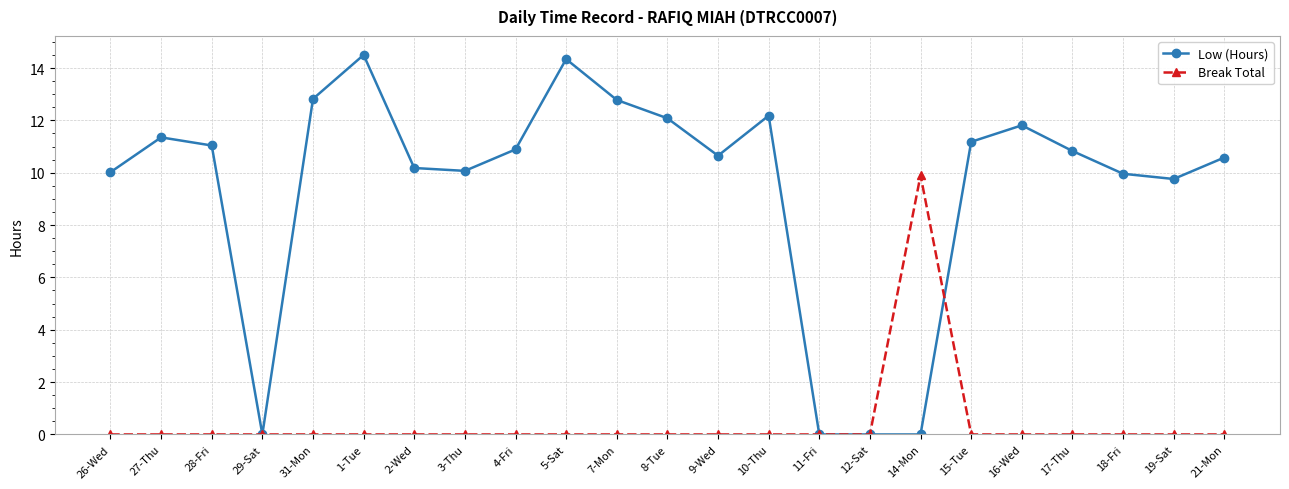

Does the chart display data point markers on the line(s)?

Yes